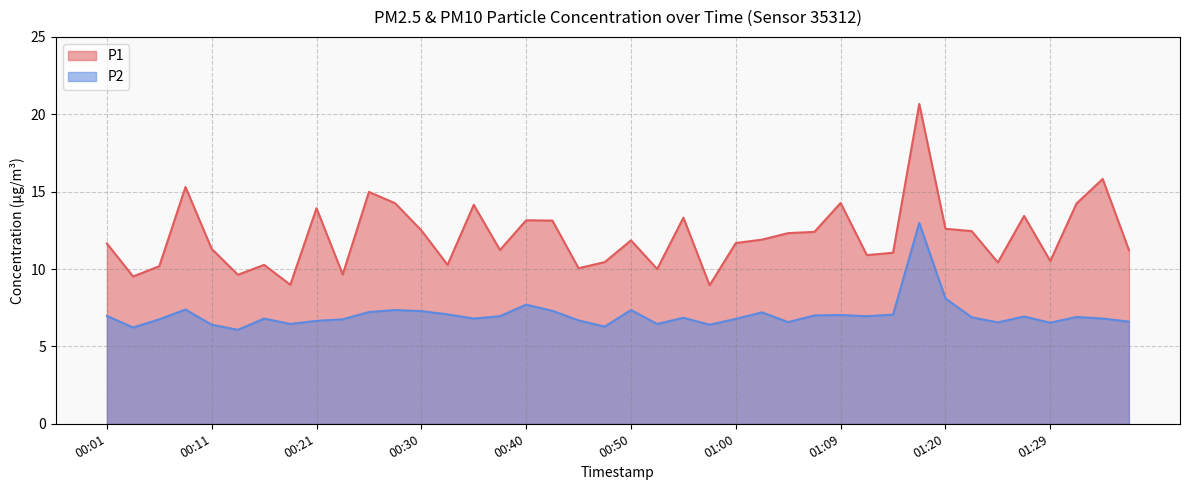

What value does the P2 series have at 00:13?

6.1